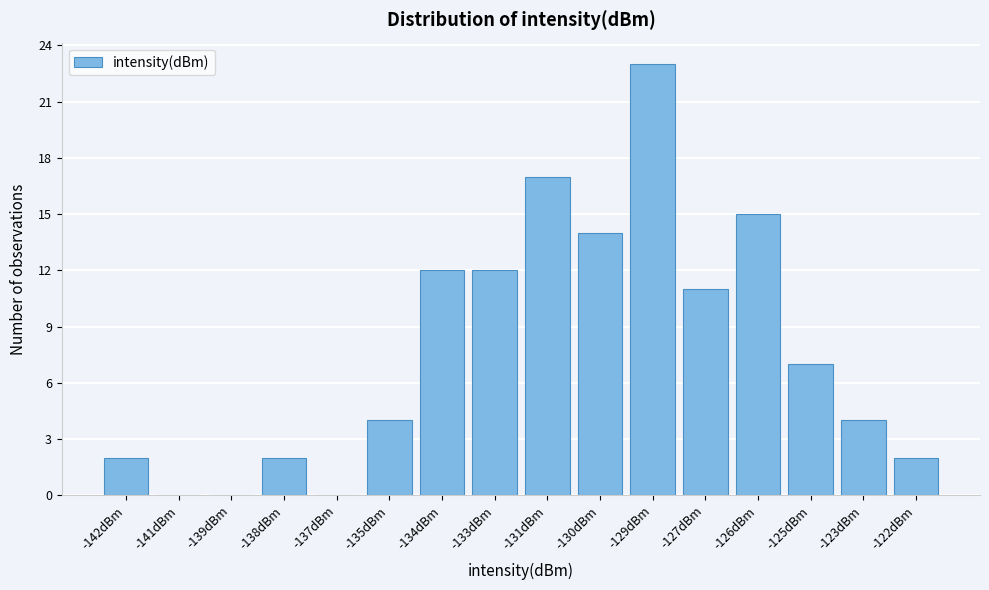

Reading left to right, list all the values displayed in this chart.

-142dBm=2	-141dBm=0	-139dBm=0	-138dBm=2	-137dBm=0	-135dBm=4	-134dBm=12	-133dBm=12	-131dBm=17	-130dBm=14	-129dBm=23	-127dBm=11	-126dBm=15	-125dBm=7	-123dBm=4	-122dBm=2